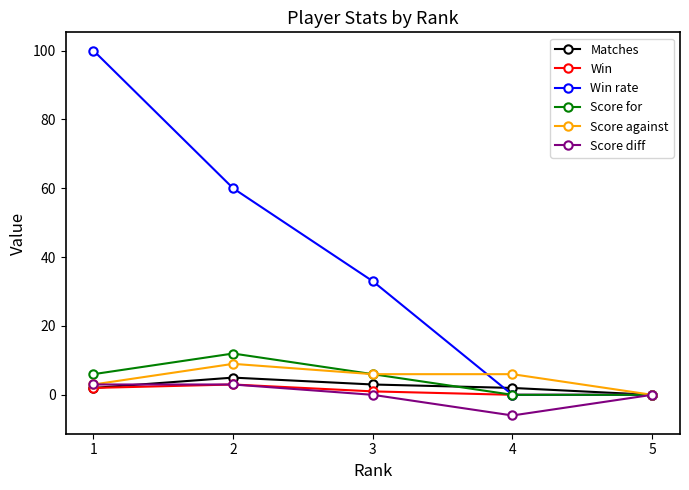

True or false: Score diff has a value of 0 at 3.

True